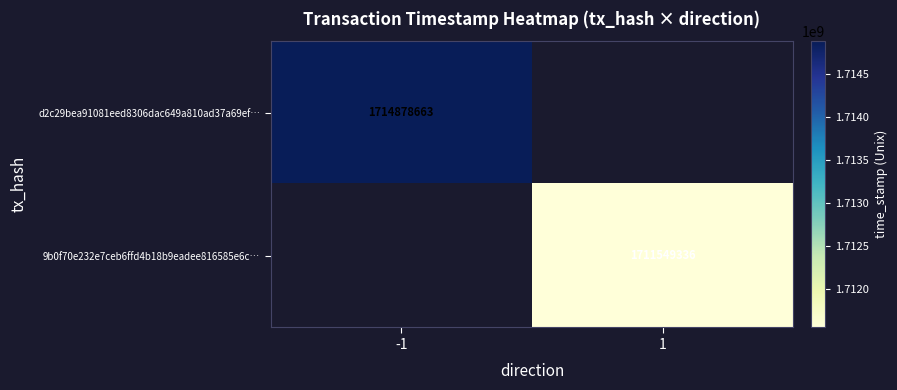

The value of 9b0f70e232e7ceb6ffd4b18b9eadee816585e6c… at 1 is 1124095862. True or false?

False